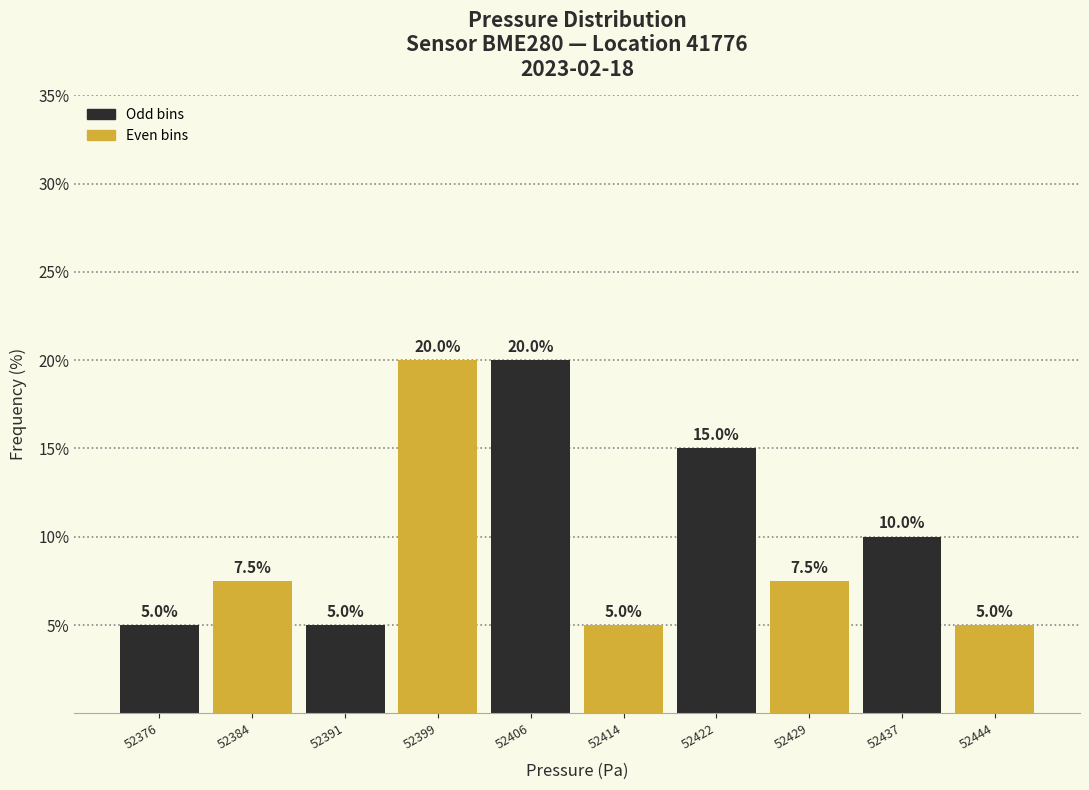

Reading left to right, list all the values displayed in this chart.

5.0	7.5	5.0	20.0	20.0	5.0	15.0	7.5	10.0	5.0